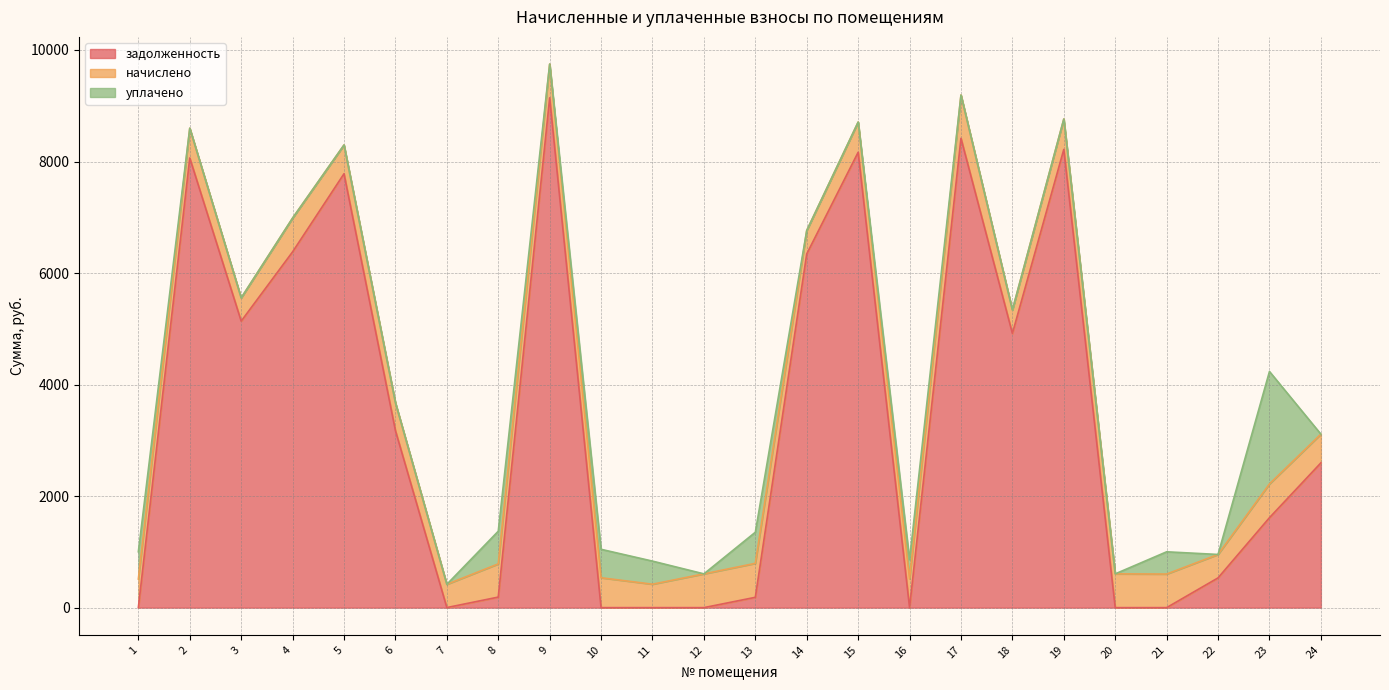

What value does the уплачено series have at 1?

489.0